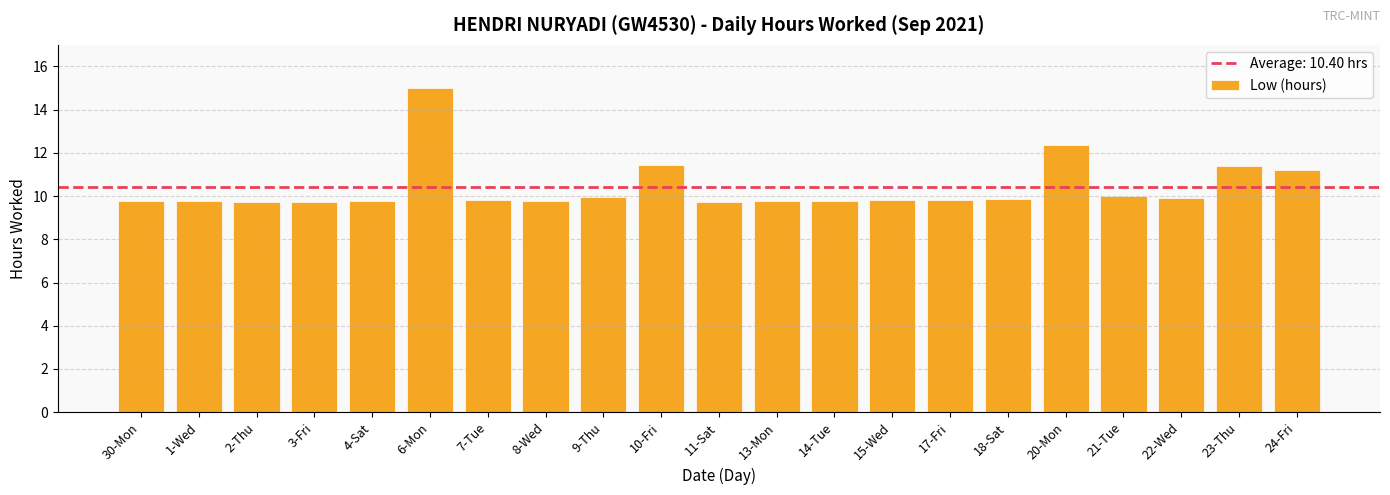

What is the change in value from 17-Fri to 20-Mon?

+2.5